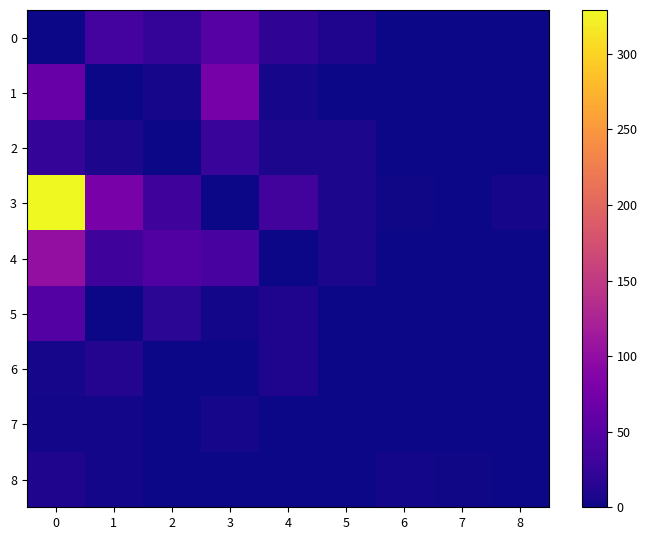

How many categories are shown in the chart?

9